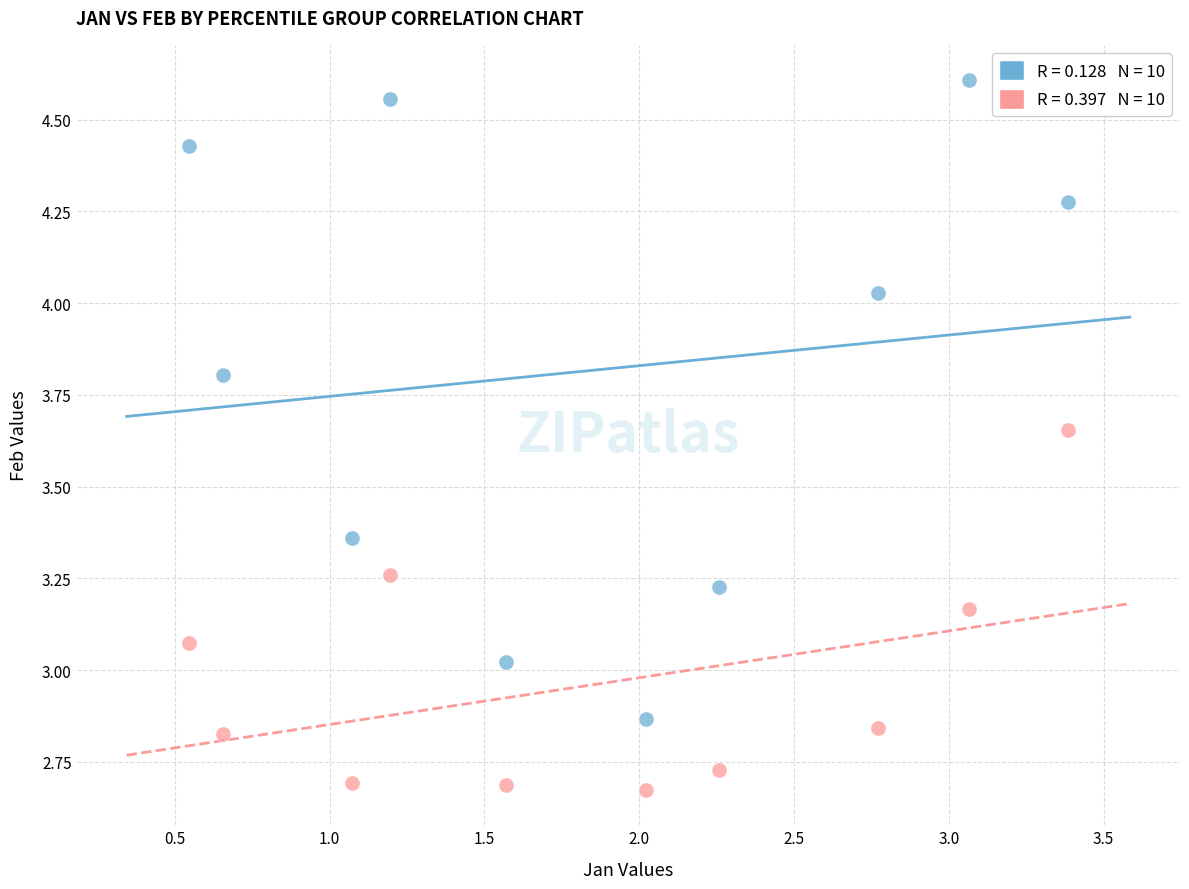

Across all data points, what is the range of Y values (max minus min)?

1.9